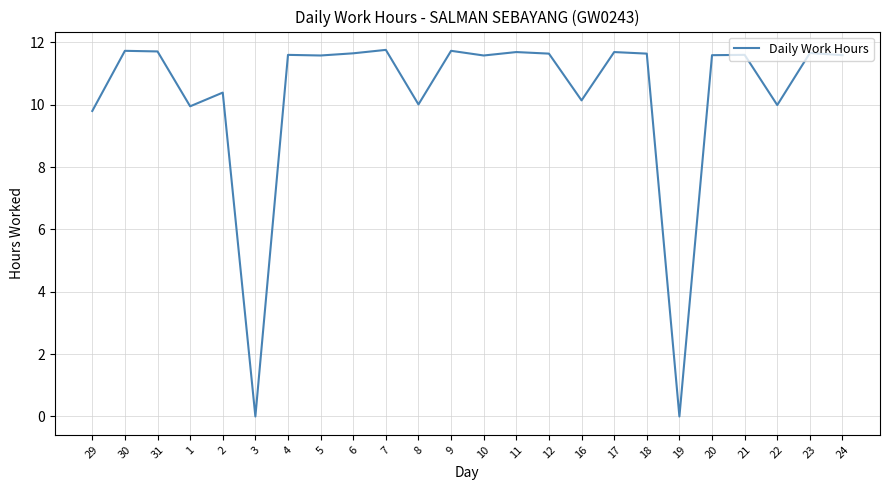

What is the greatest value displayed?

11.8